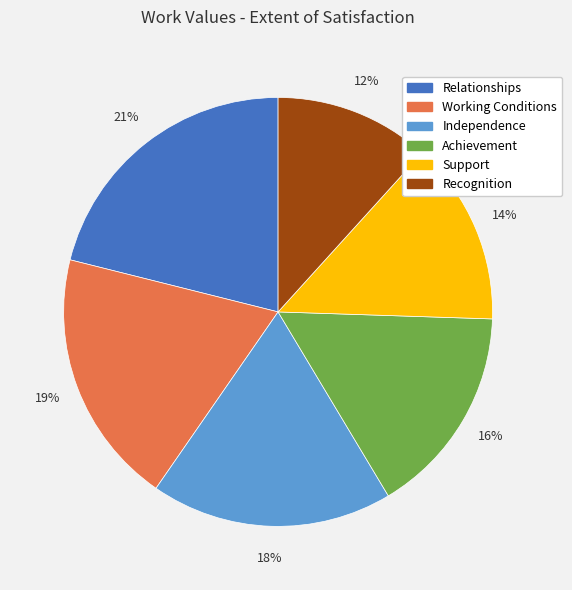

To the nearest percent, what is the average slice percentage?

17%